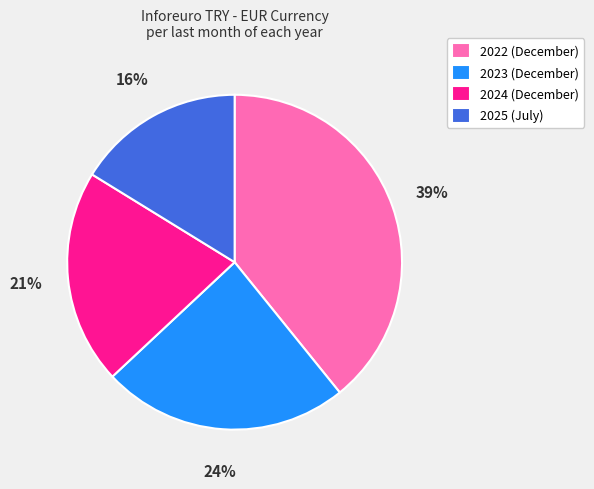

What percentage is the 2025 (July) slice, to the nearest percent?

16%